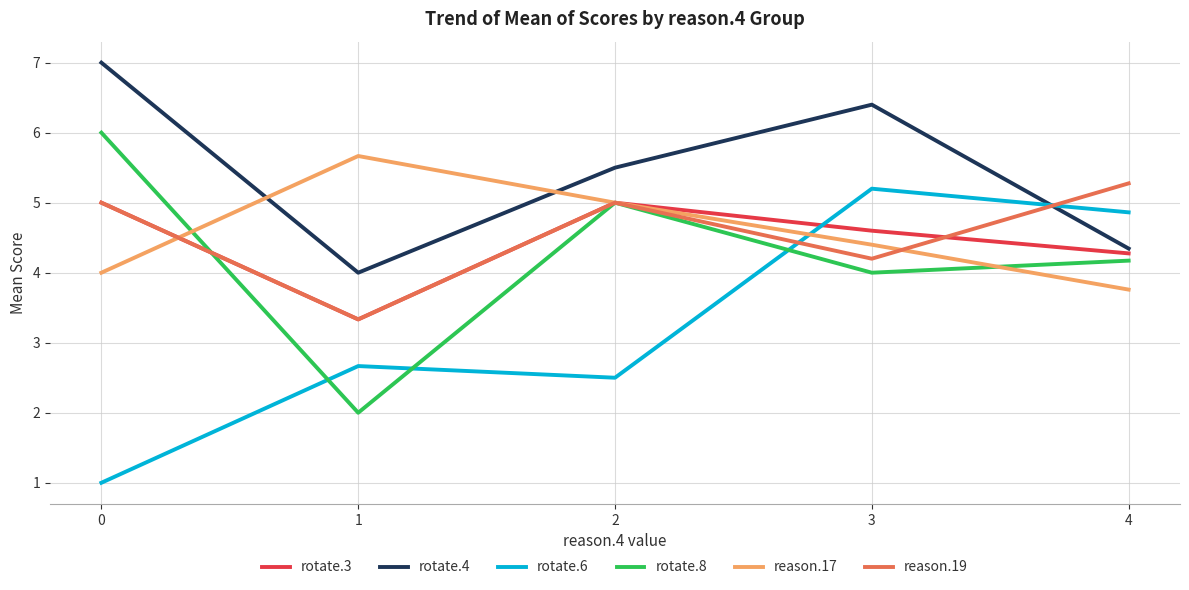

Count the rotate.4 values in the range 4 to 6.

3